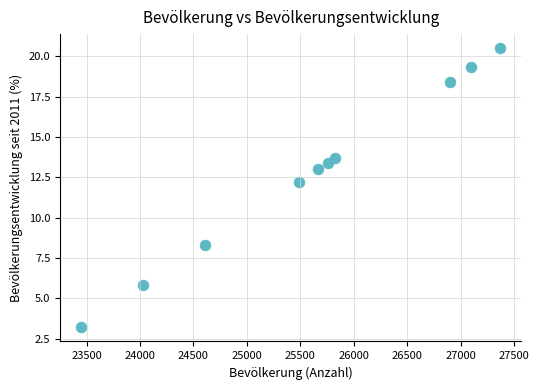

What is the average X value?

25619.5